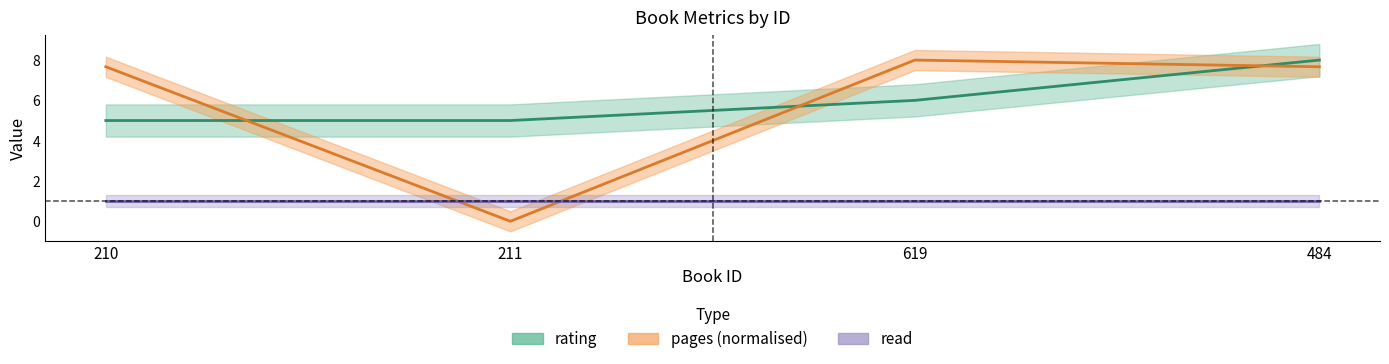

The rating series shows 5.0 at 210. True or false?

True